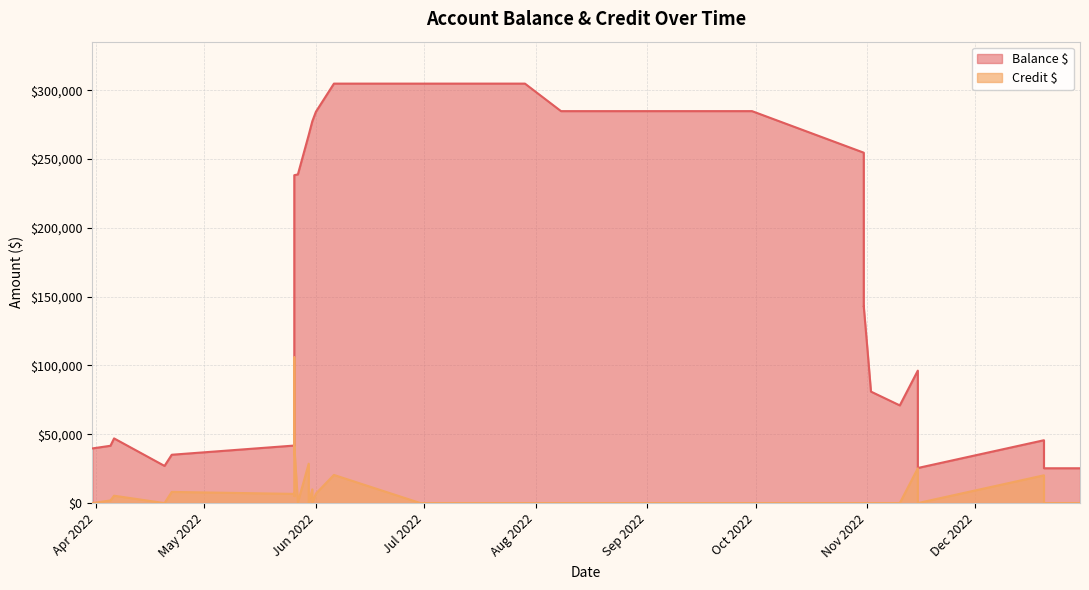

What is the label of the 37th point from the right?

Apr 2022